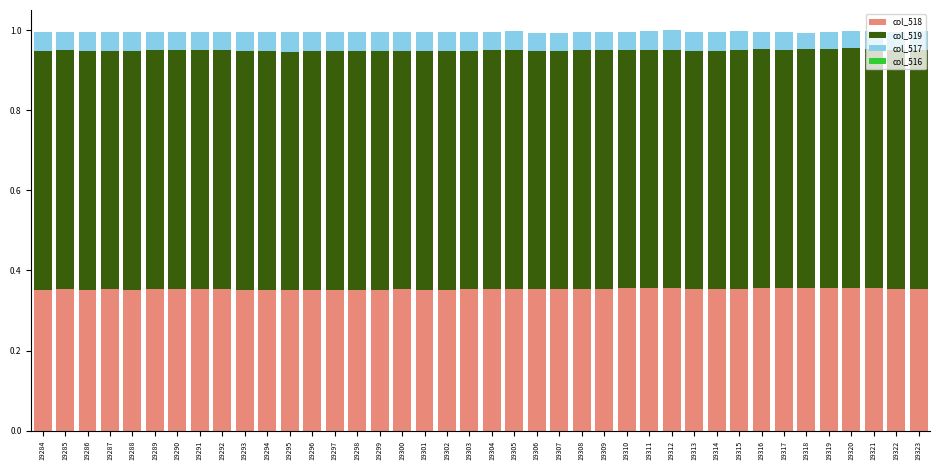

The col_518 series shows 0.1 at 19285. True or false?

False